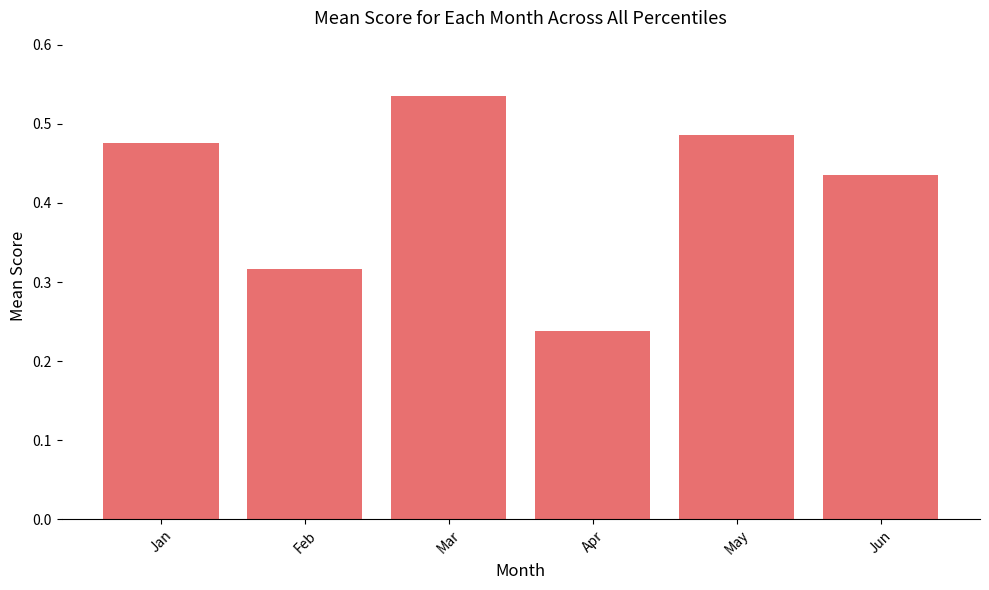

True or false: the data shows 0.1 at Mar.

False